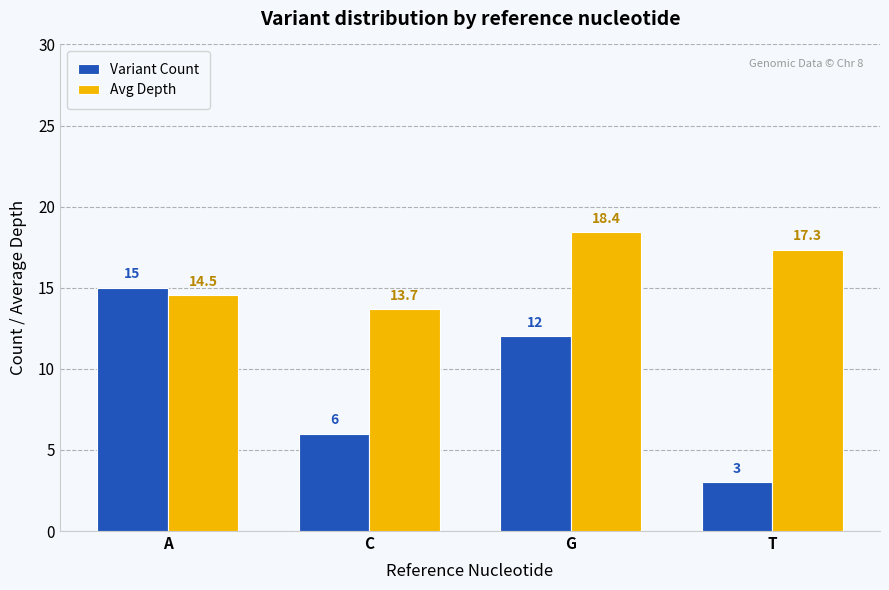

What is the maximum value shown in the chart?

18.4